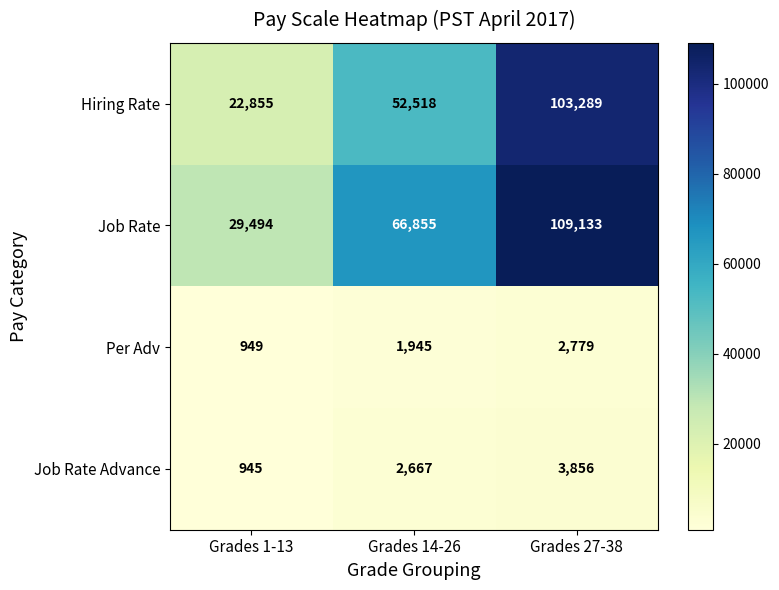

List the series in order of their peak value, lowest first.

Per Adv, Job Rate Advance, Hiring Rate, Job Rate